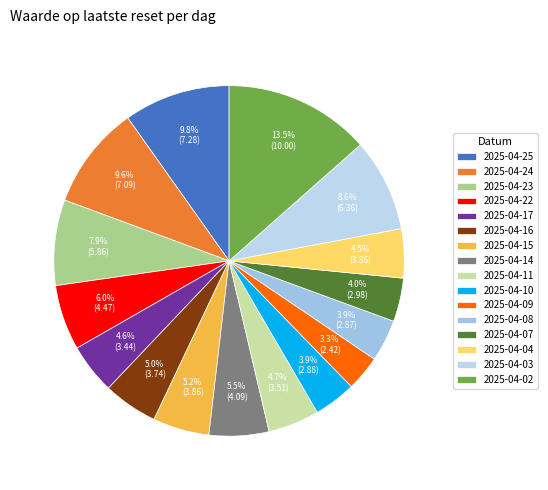

Count the number of slices in the pie.

16